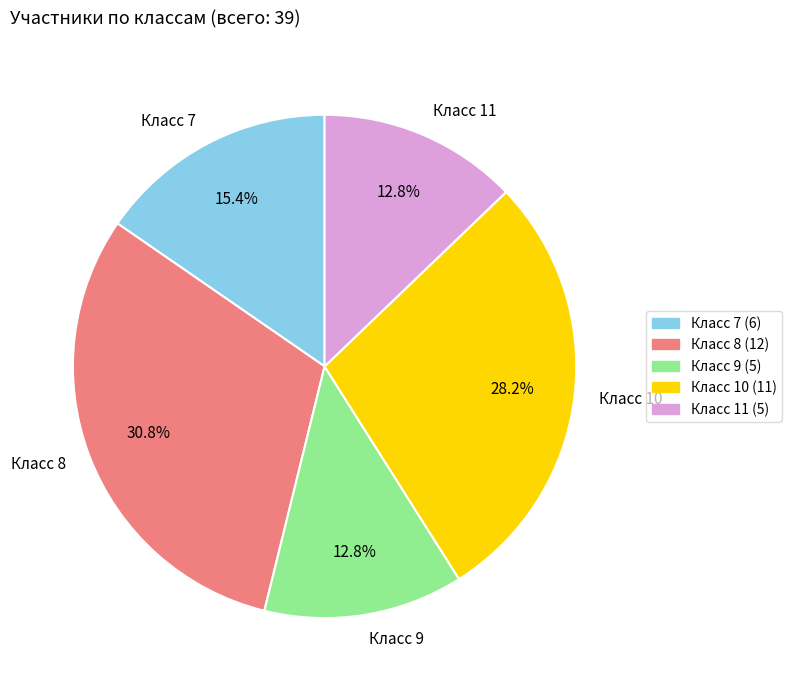

Does any single category account for the majority?

No